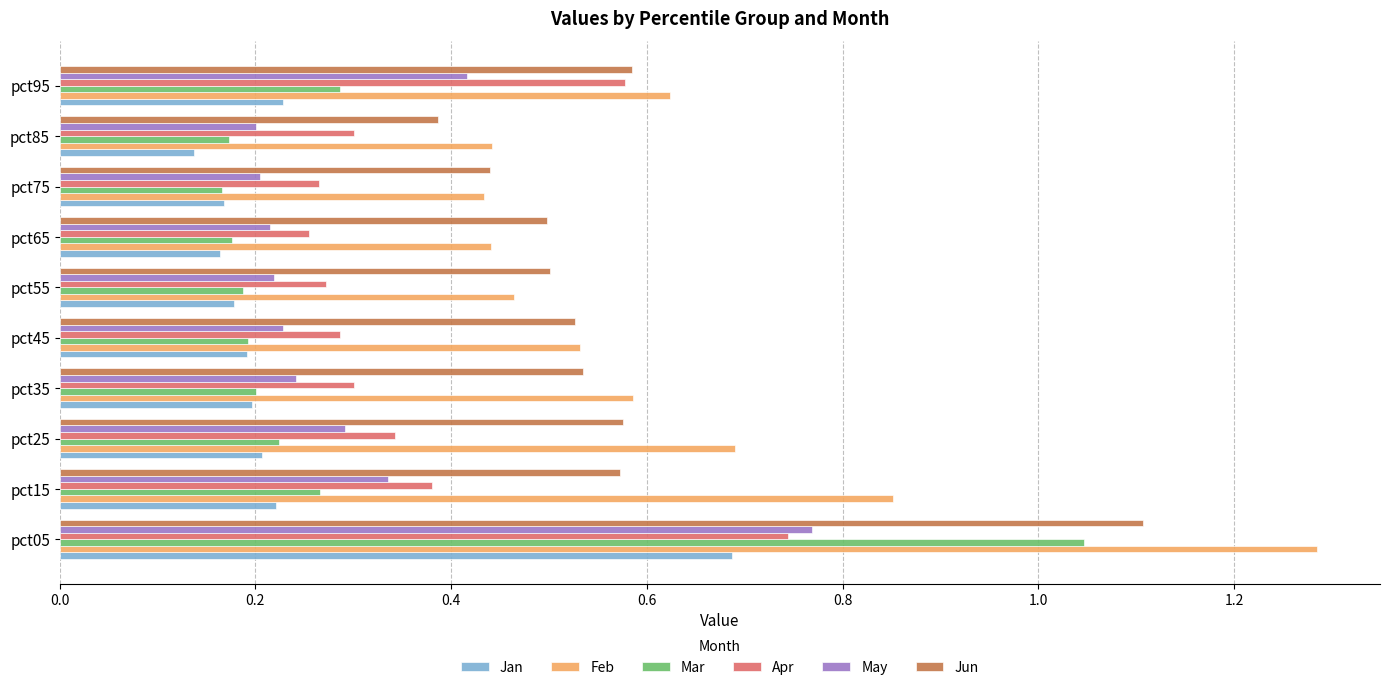

Which category has the highest value in the Feb series?

pct05